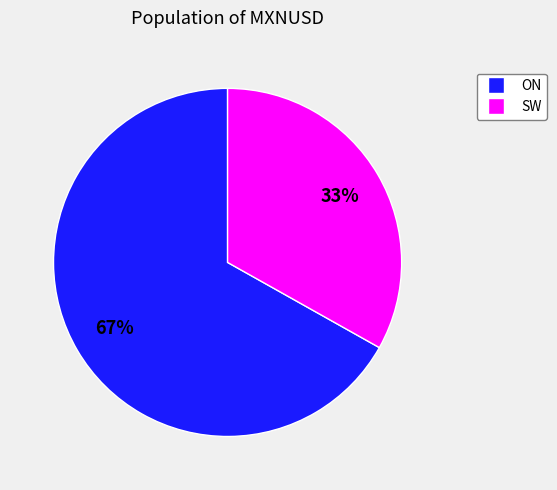

Is there a majority slice in this chart?

Yes